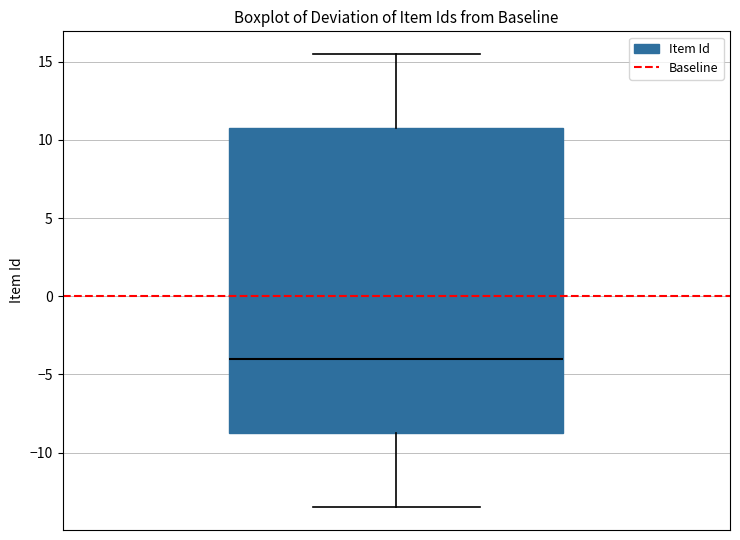

Where is the upper edge of the box on the y-axis? The values are not printed on the chart, so give them approximately, as read against the axis.

11.0